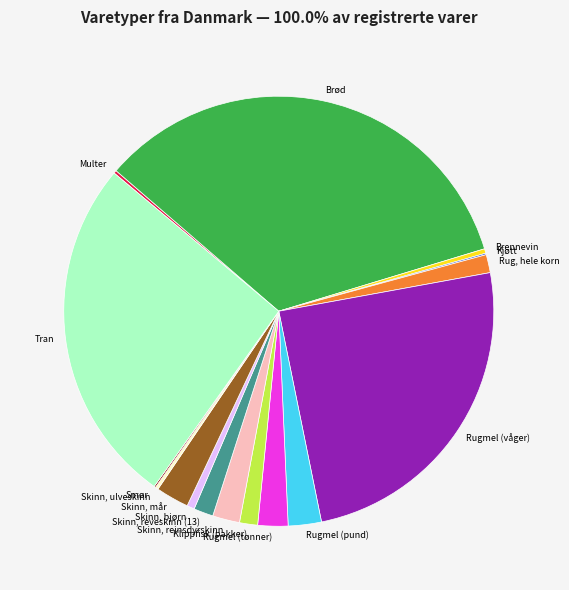

What is the ratio of the value at Rugmel (våger) to the value at Brød?

0.7